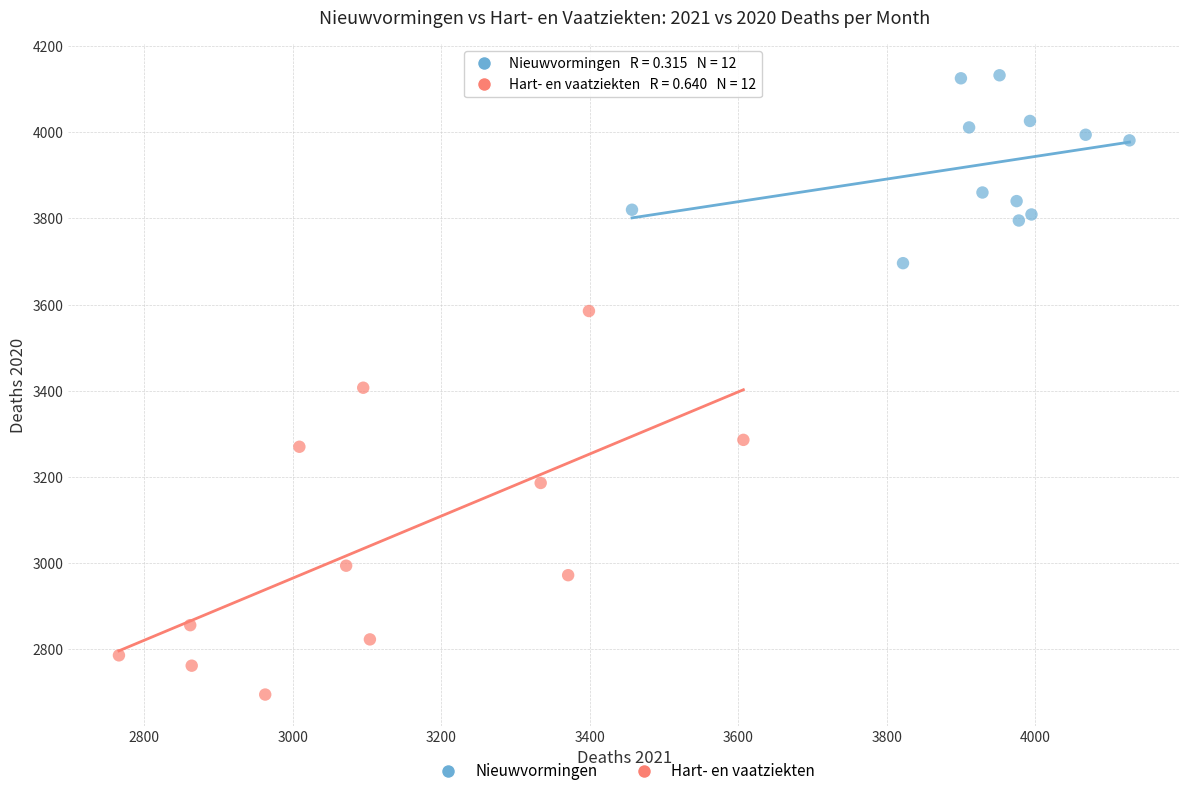

Which series has the largest Y range (max minus min)?

Hart- en vaatziekten